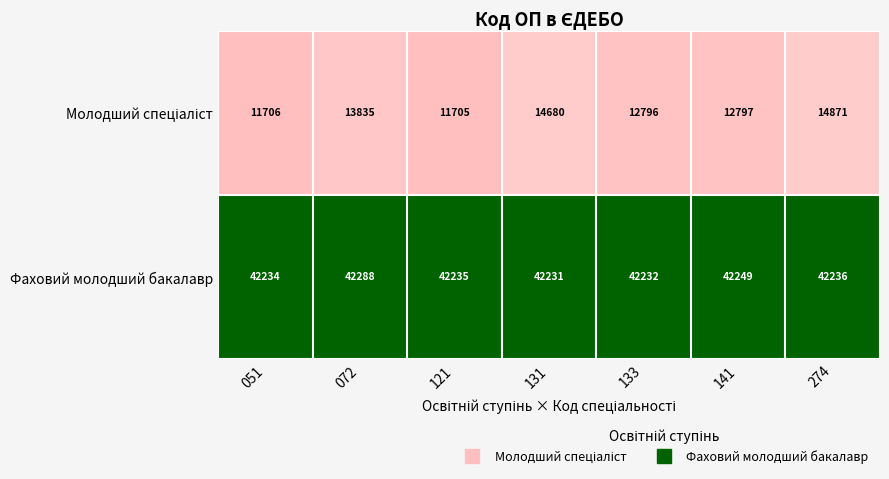

Where does the Фаховий молодший бакалавр series first go above 42235?

072